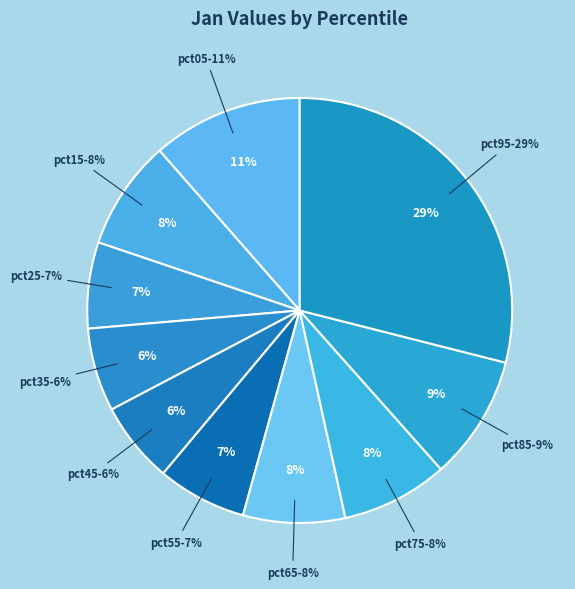

What is the smallest slice in the pie chart?

pct45